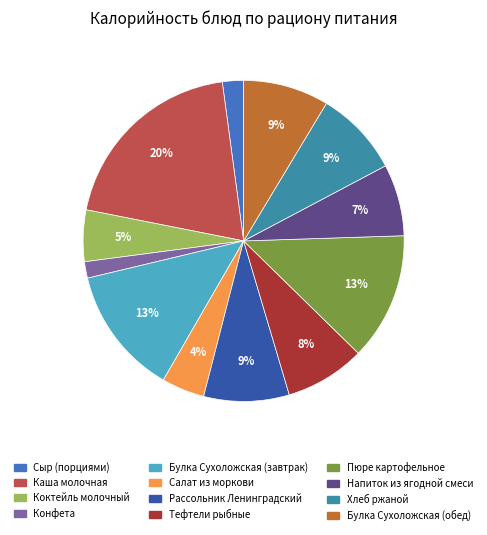

Is there a majority slice in this chart?

No